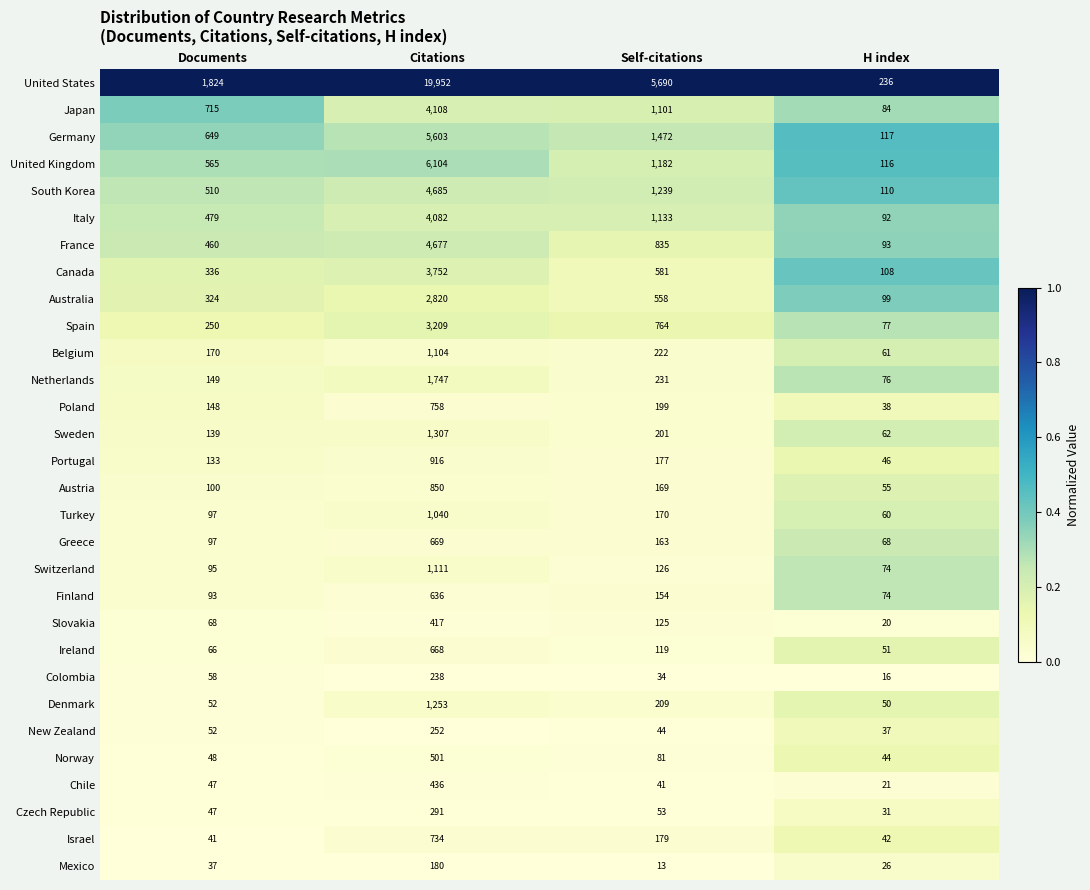

Rank the series by their maximum value, from lowest to highest.

Mexico, Colombia, New Zealand, Czech Republic, Slovakia, Chile, Norway, Finland, Ireland, Greece, Israel, Poland, Austria, Portugal, Turkey, Belgium, Switzerland, Denmark, Sweden, Netherlands, Australia, Spain, Canada, Italy, Japan, France, South Korea, Germany, United Kingdom, United States